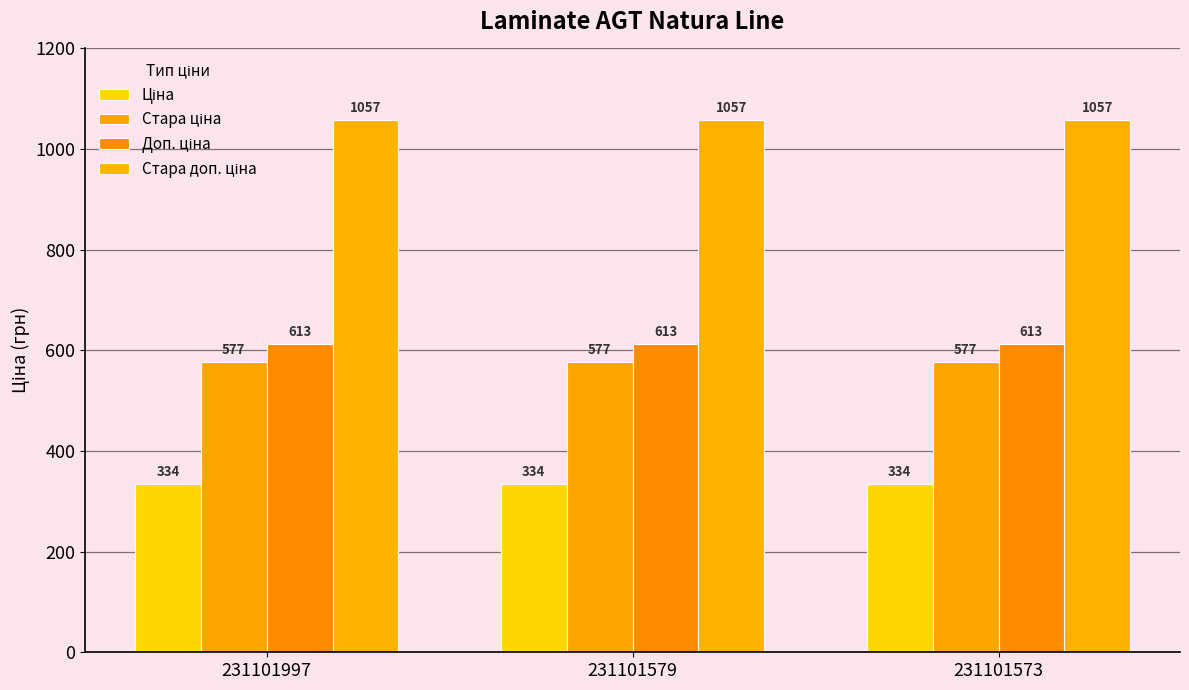

Reading left to right, what are all the values shown in this chart?

Ціна: 334.4	334.4	334.4
Стара ціна: 576.6	576.6	576.6
Доп. ціна: 613.0	613.0	613.0
Стара доп. ціна: 1057.2	1057.2	1057.2